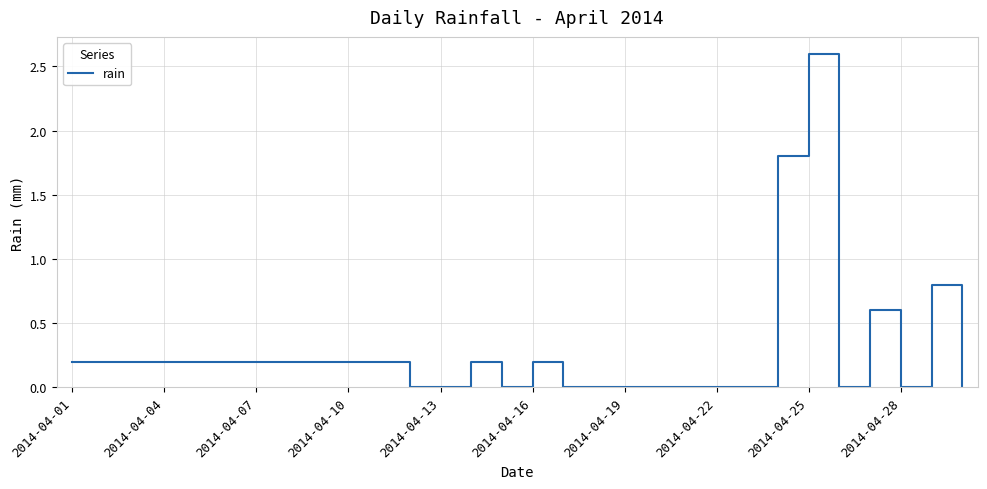

Is this an area chart (filled region under the line)?

No